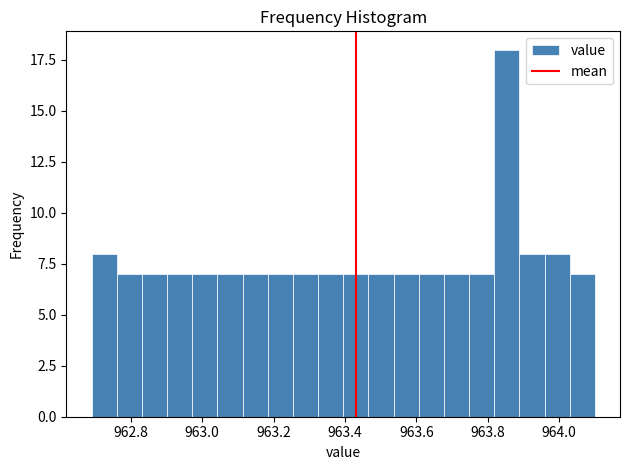

Read against the x-axis, roughly where is the centre of the tallest bar?

963.86